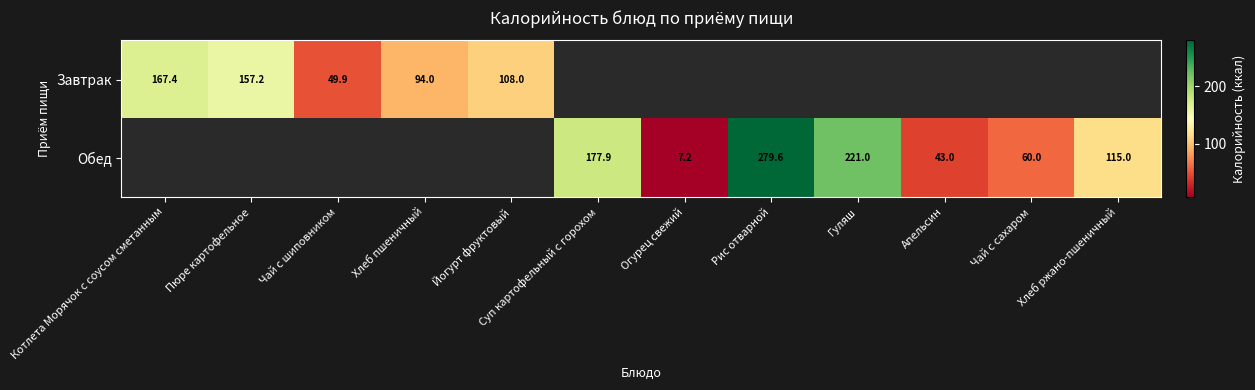

Count the number of categories in the chart.

12